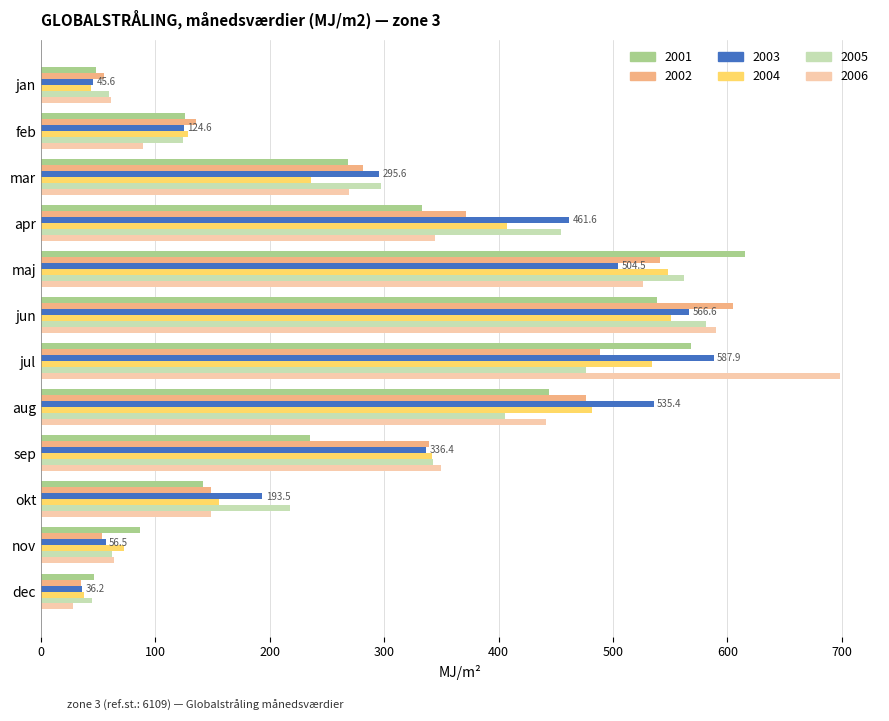

Which series has the widest spread of values?

2006